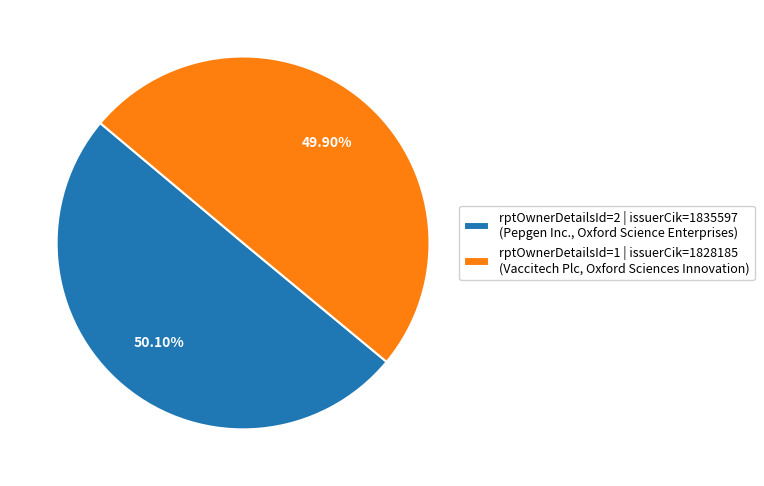

Count the number of slices in the pie.

2